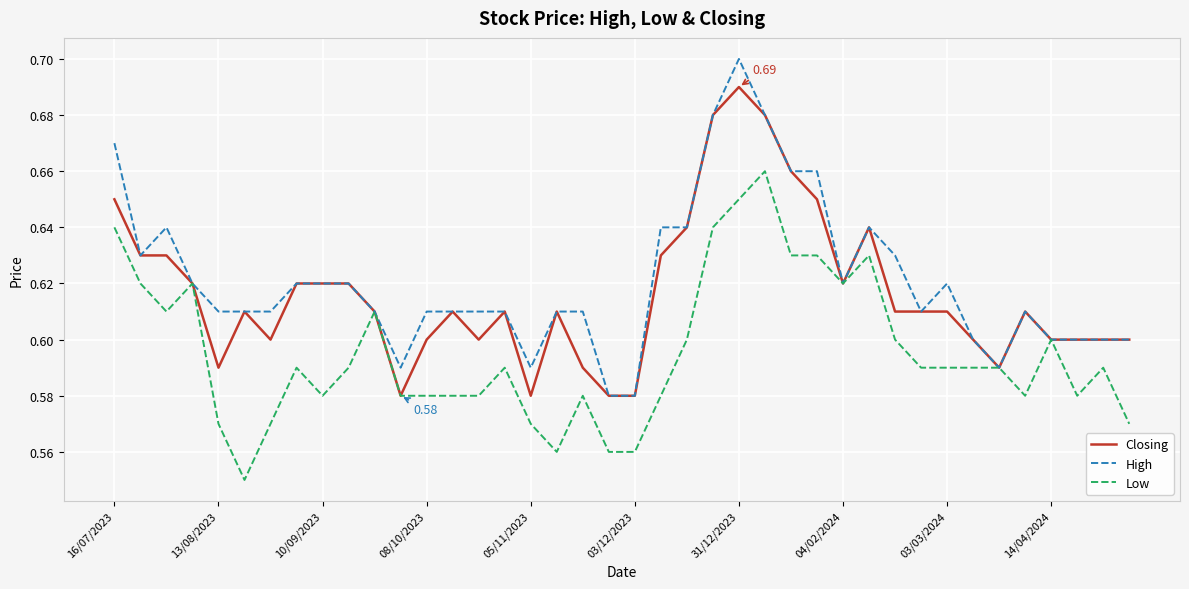

Rank the series by their average value, from lowest to highest.

Low, Closing, High